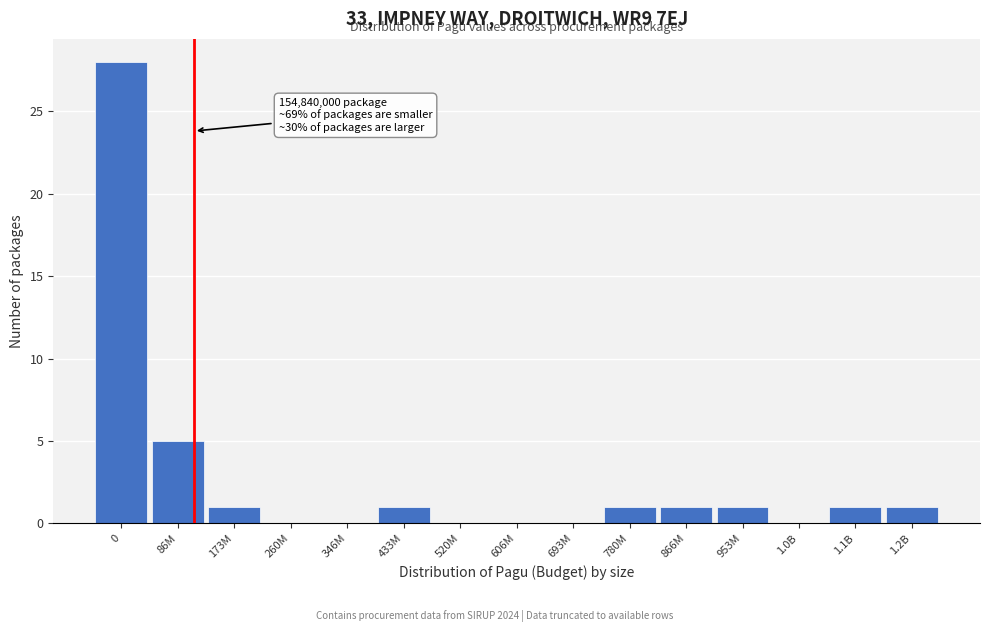

Reading right to left, list all the values displayed in this chart.

1.2B=1	1.1B=1	1.0B=0	953M=1	866M=1	780M=1	693M=0	606M=0	520M=0	433M=1	346M=0	260M=0	173M=1	86M=5	0=28